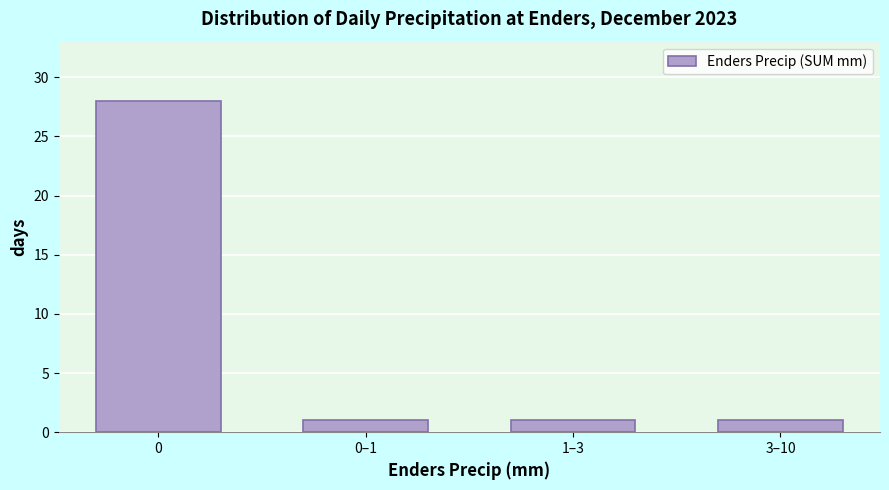

Reading right to left, what are all the values shown in this chart?

3–10=1	1–3=1	0–1=1	0=28